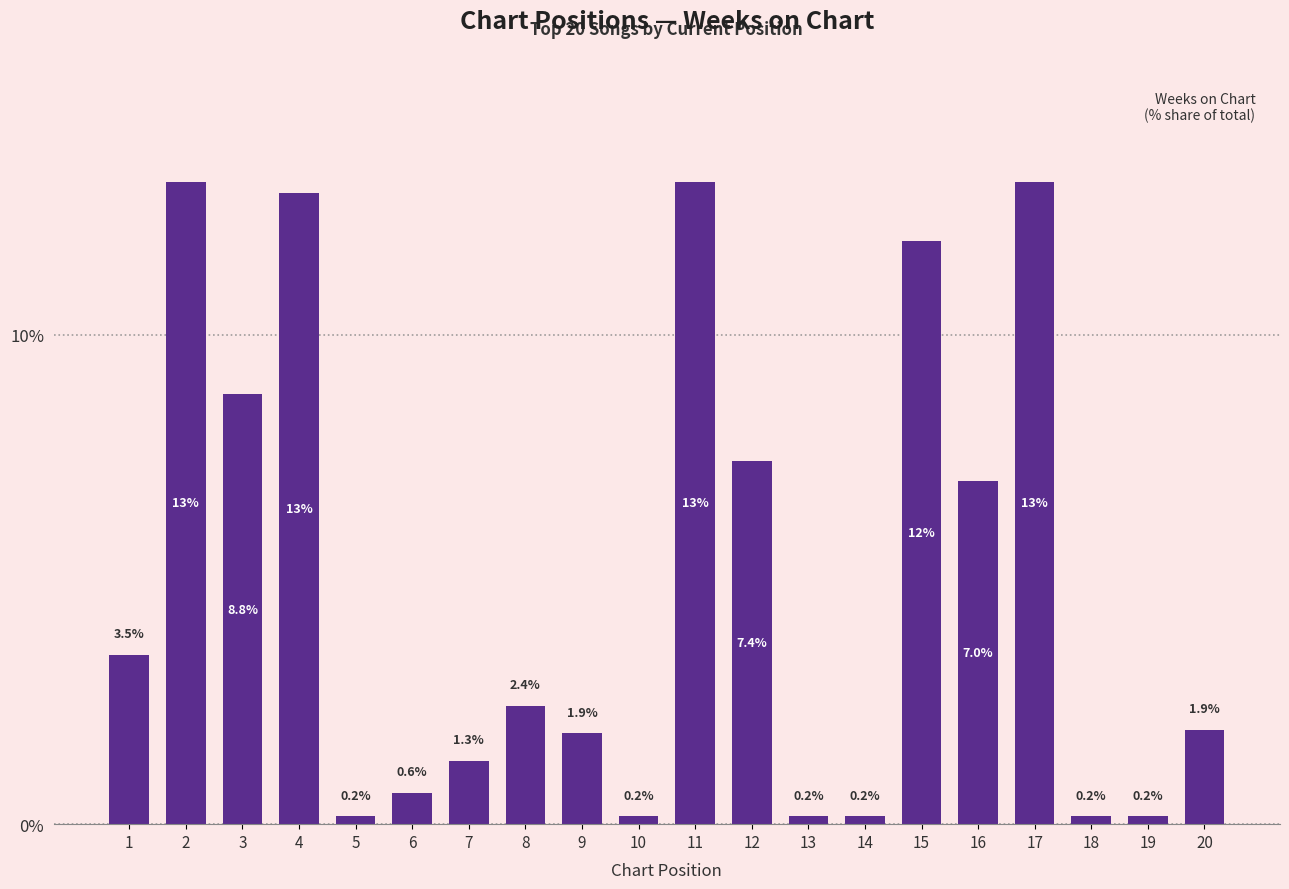

The chart shows a value of 1.6 at 1. True or false?

False